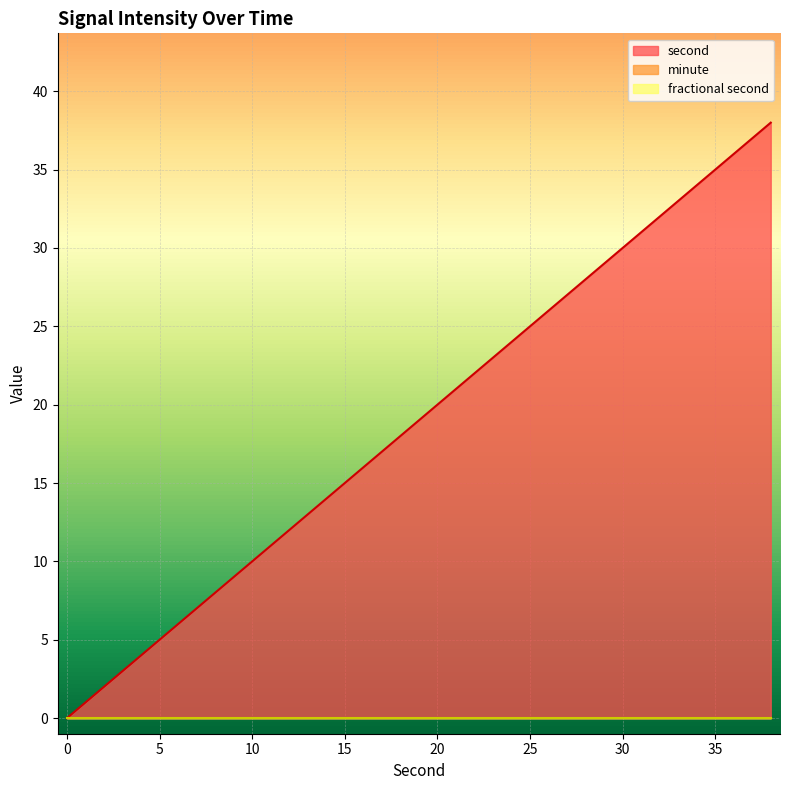

At which category is the sum across all series the highest?

38